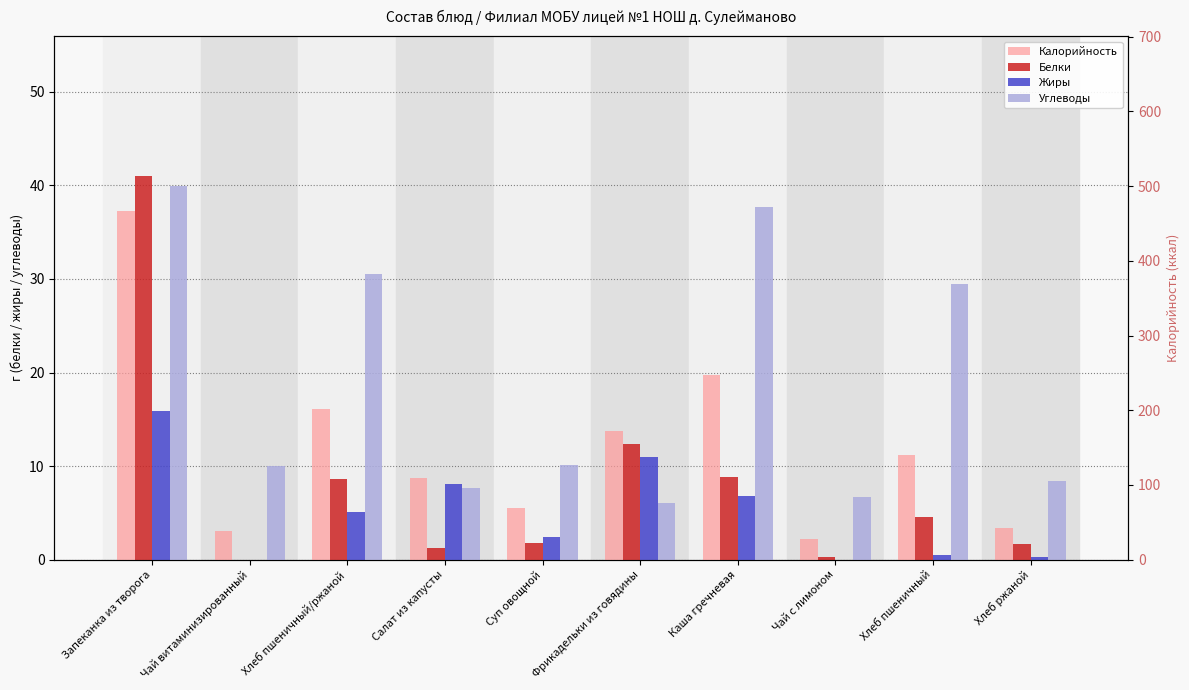

What position from the left is Запеканка из творога?

1